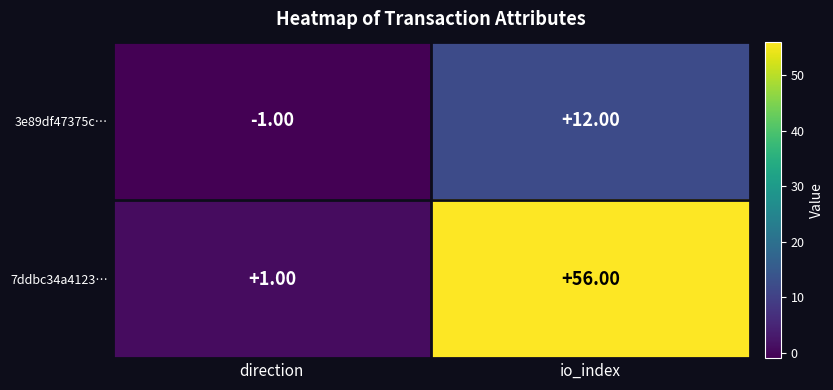

At which label does 3e89df47375c… reach its minimum?

direction